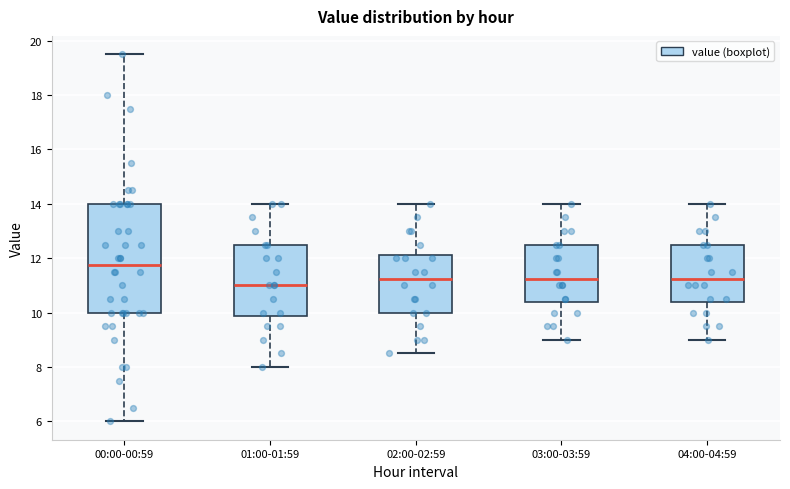

Which box's median line is the highest?

00:00-00:59